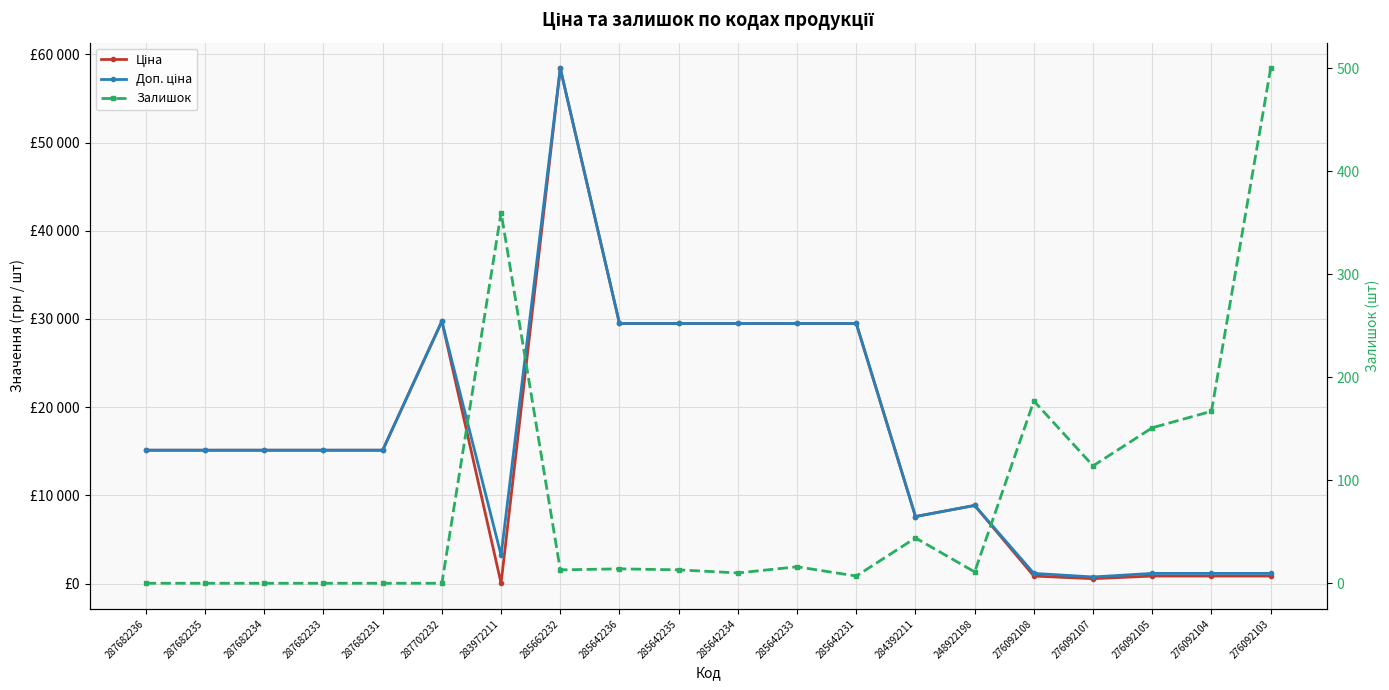

Where is the first local minimum for Ціна?

283972211